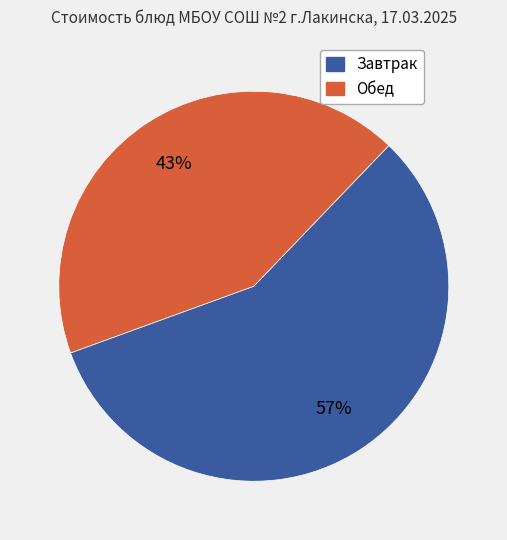

Does any single category account for the majority?

Yes